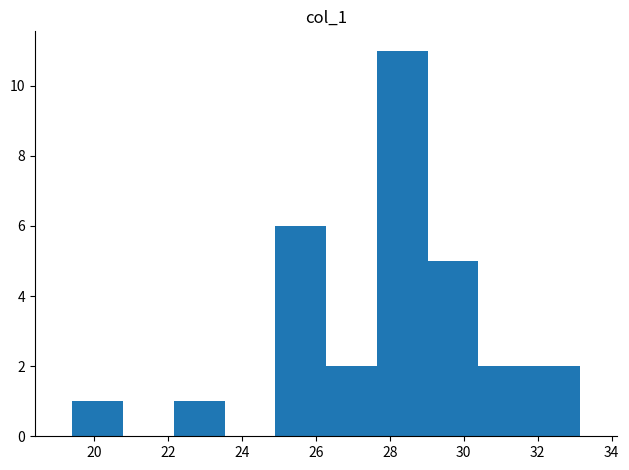

Reading left to right, transcribe this chart: for each bar, give the range it covers on the x-axis and its height. Neither the bar edges nor the heights are printed on the chart, so give them approximately, as read against the axes.

19.4 to 20.8: 1
20.8 to 22.2: 0
22.2 to 23.6: 1
23.6 to 25.0: 0
25.0 to 26.2: 6
26.2 to 27.6: 2
27.6 to 29.0: 11
29.0 to 30.4: 5
30.4 to 31.8: 2
31.8 to 33.2: 2